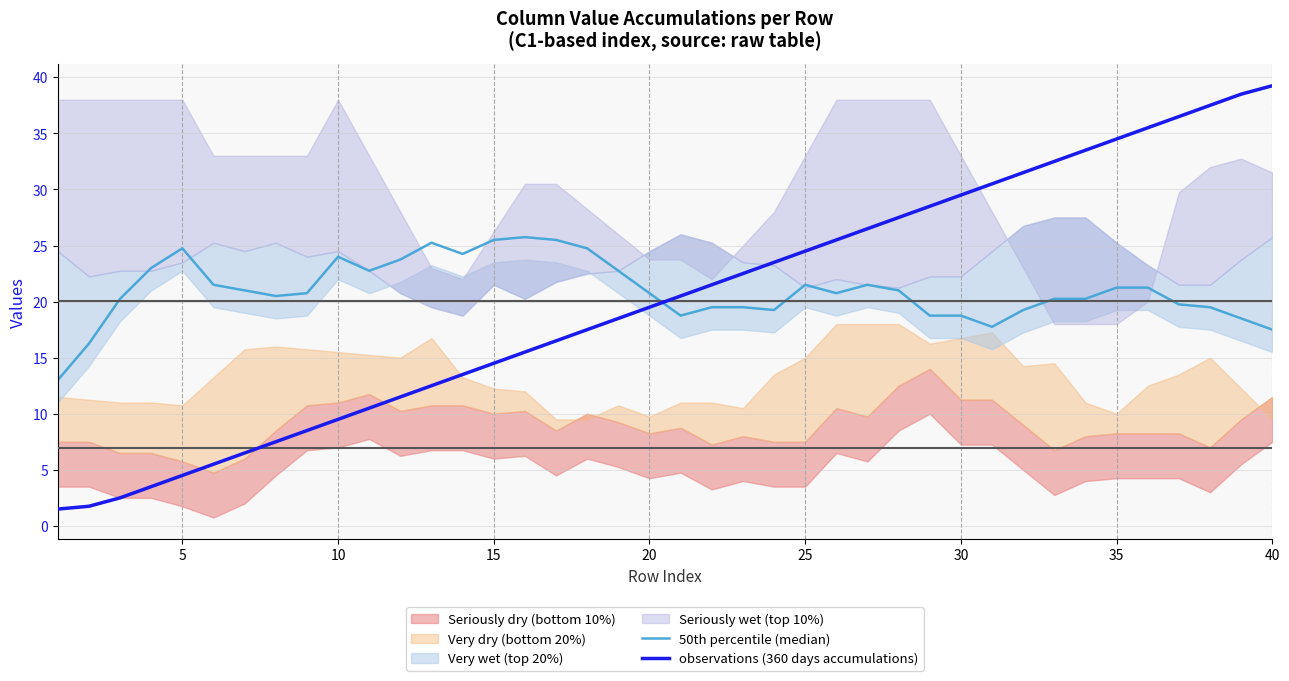

After their last crossing, which series has the higher values: observations (360 days accumulations) or 50th percentile (median)?

observations (360 days accumulations)